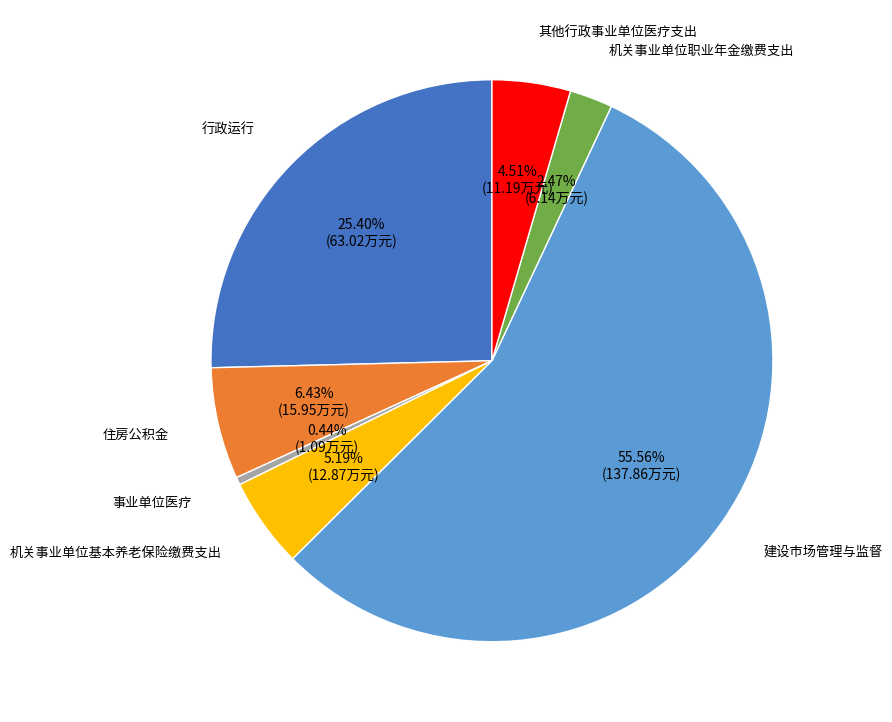

Which has a higher value, 行政运行 or 机关事业单位基本养老保险缴费支出?

行政运行